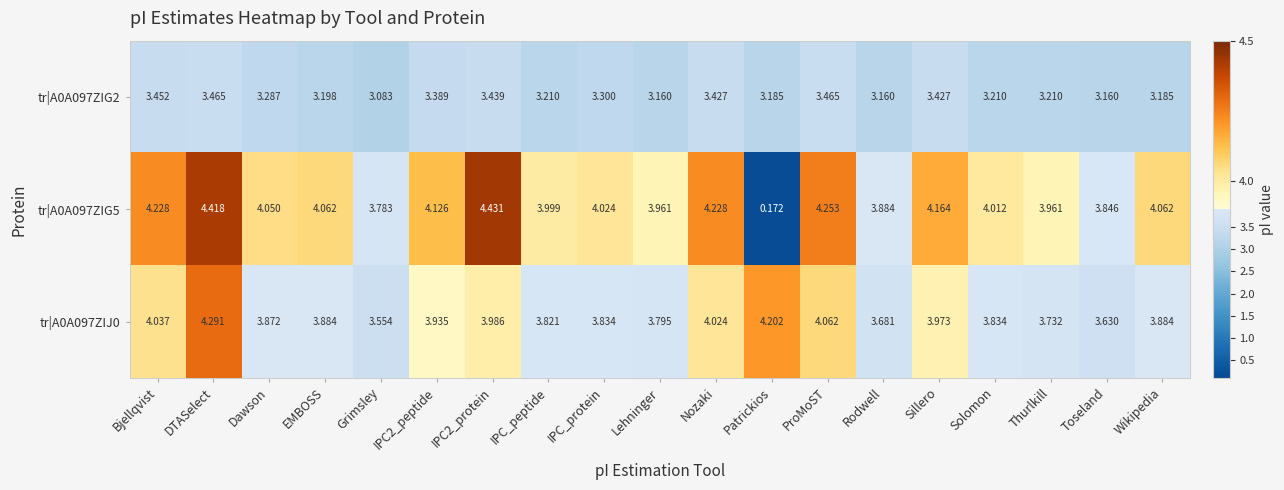

At Wikipedia, list the series in order from largest to smallest.

tr|A0A097ZIG5, tr|A0A097ZIJ0, tr|A0A097ZIG2